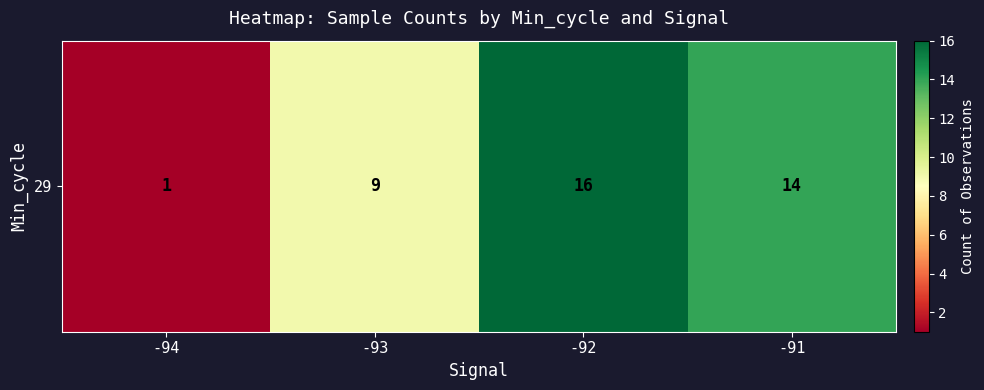

How many values are between 9 and 16?

3